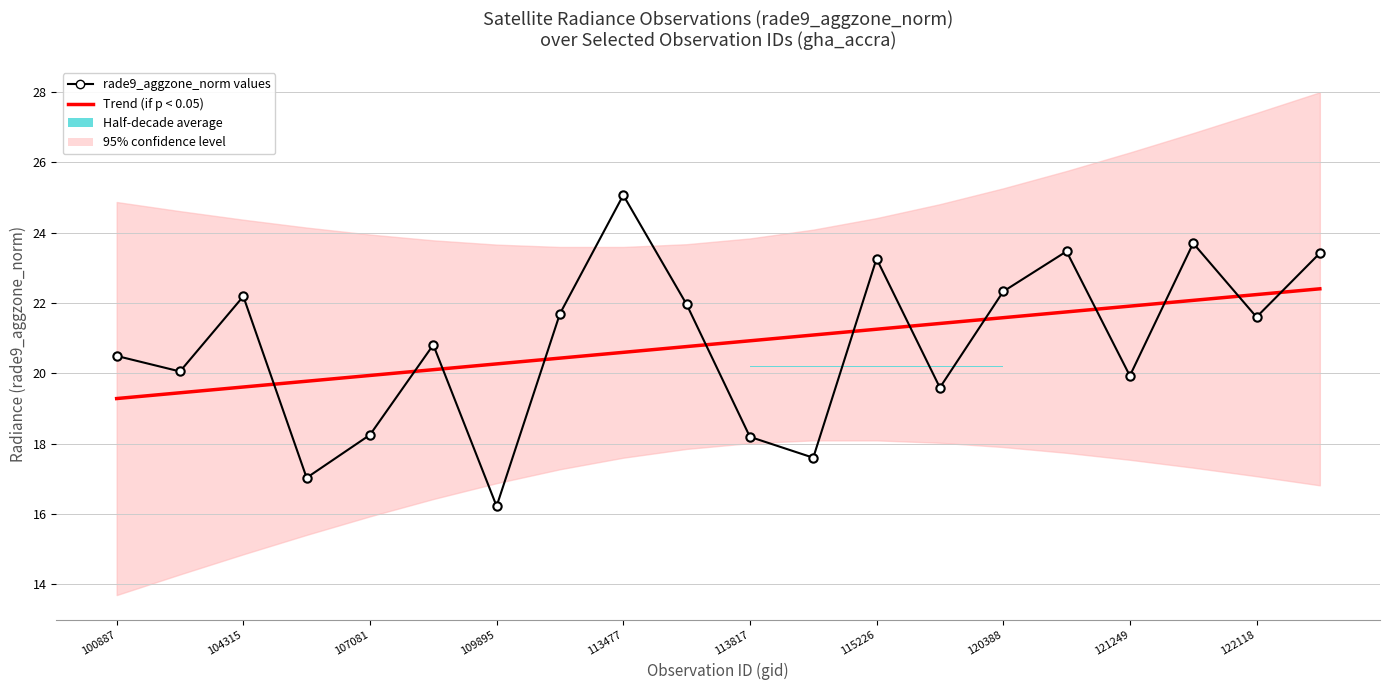

How many lines are shown in the chart?

2